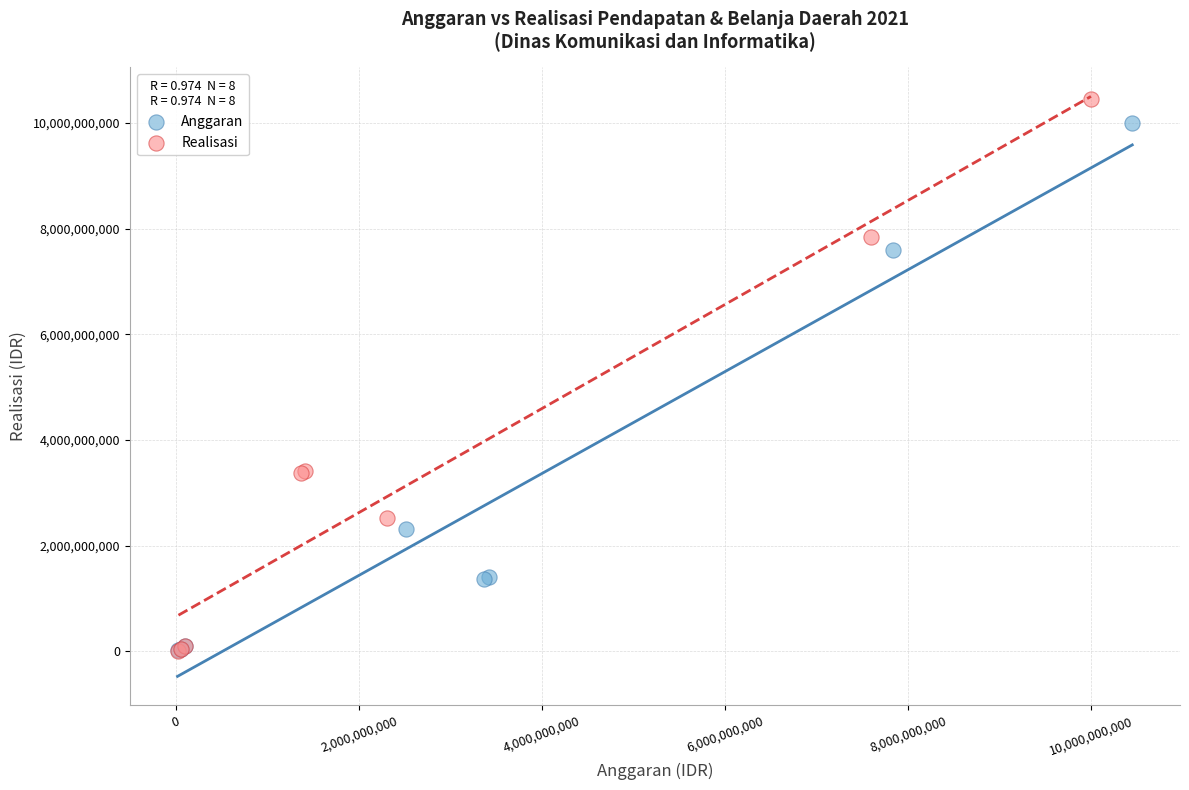

What are all the series names shown in the legend?

Anggaran, Realisasi